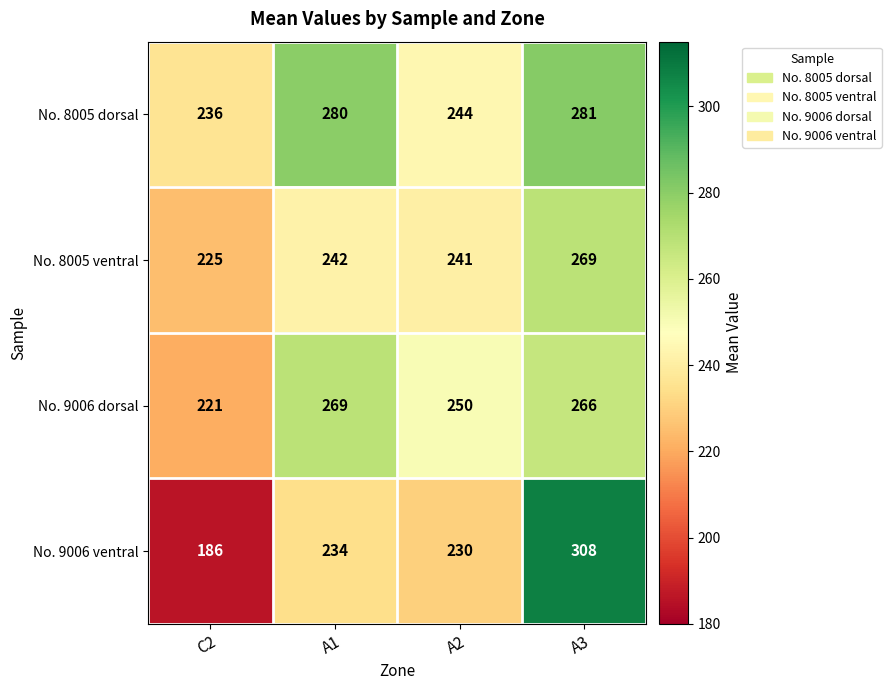

What is the difference between the highest and lowest values at A3?

42